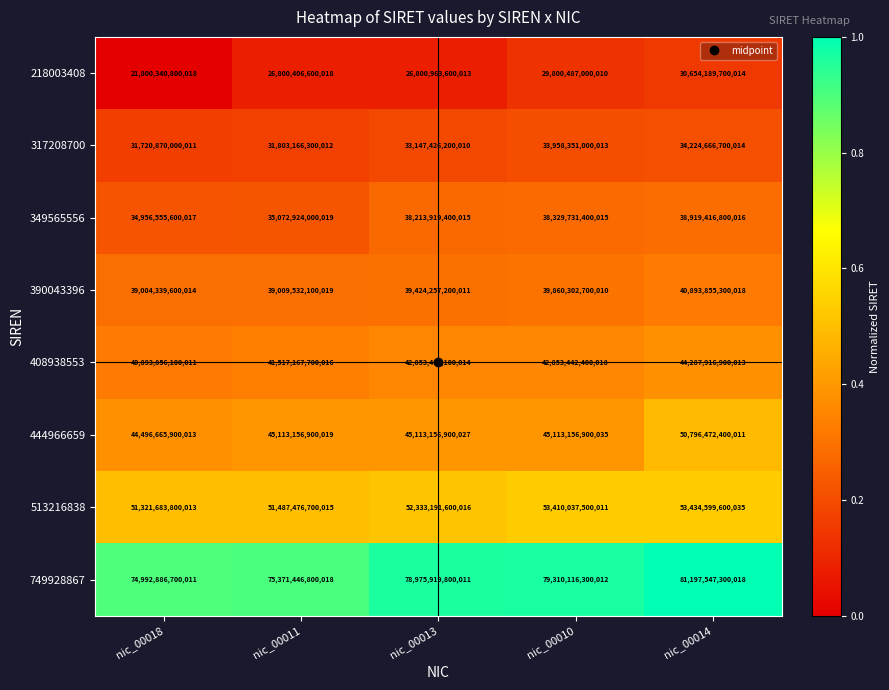

Rank the series at nic_00018 from highest to lowest value.

749928867, 513216838, 444966659, 408938553, 390043396, 349565556, 317208700, 218003408